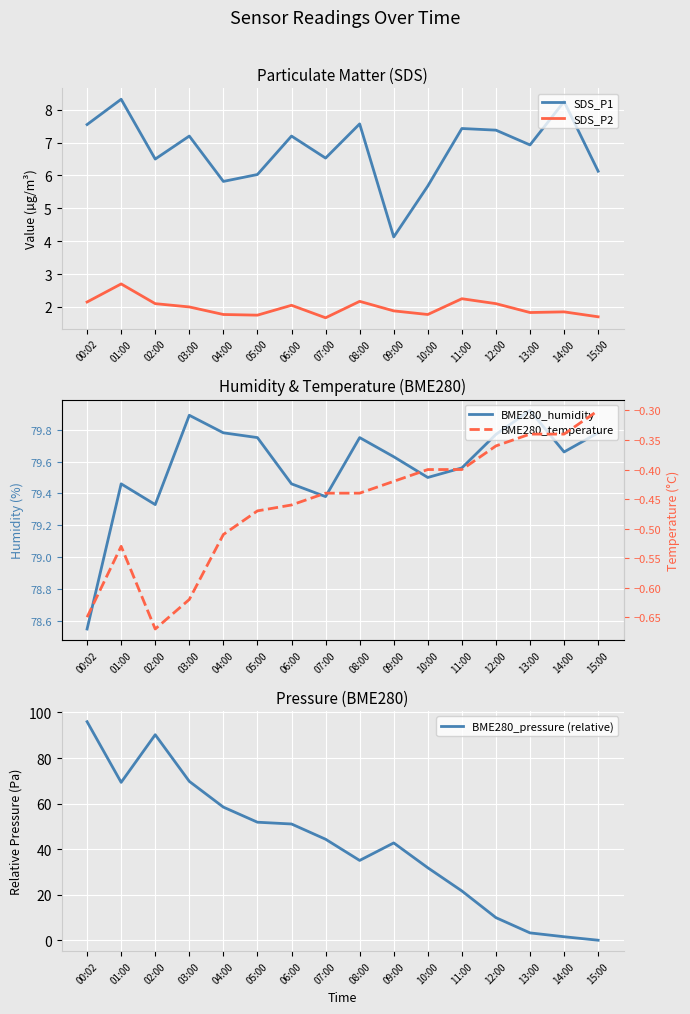

Which series has the largest total across all categories?

BME280_humidity